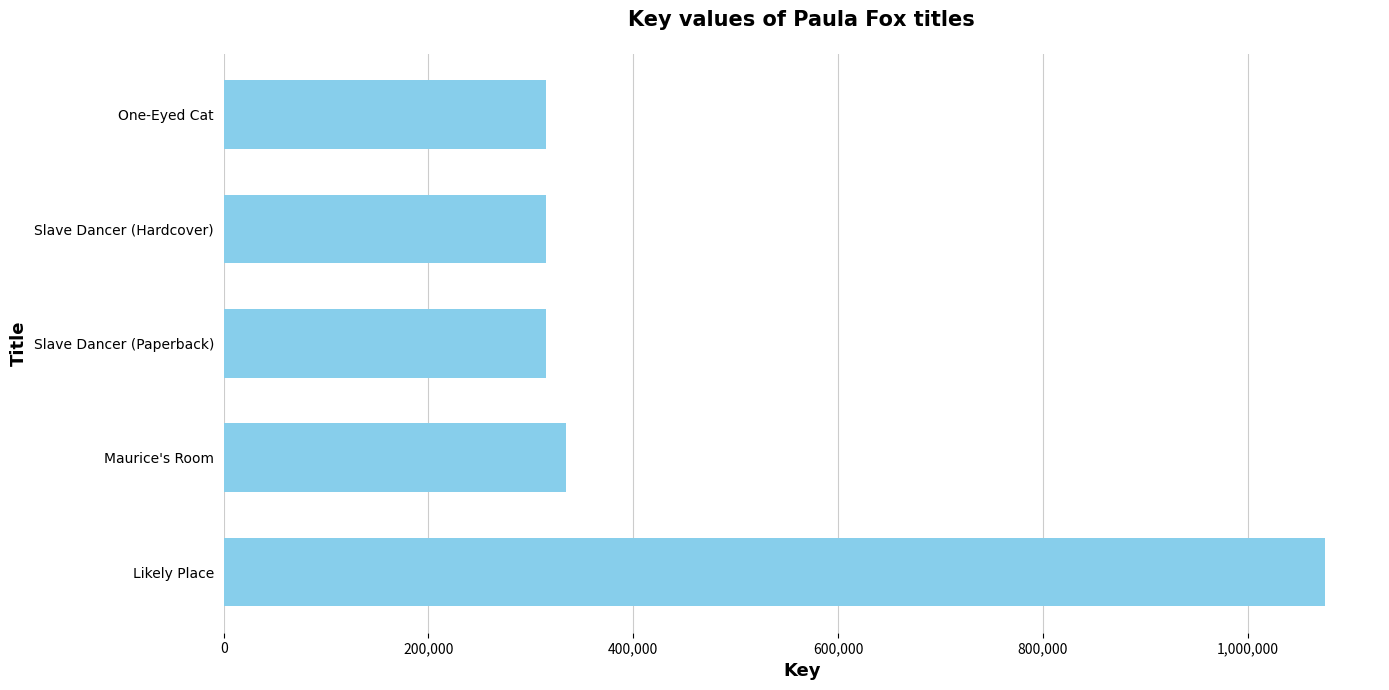

The chart shows a value of 1075432 at Likely Place. True or false?

True